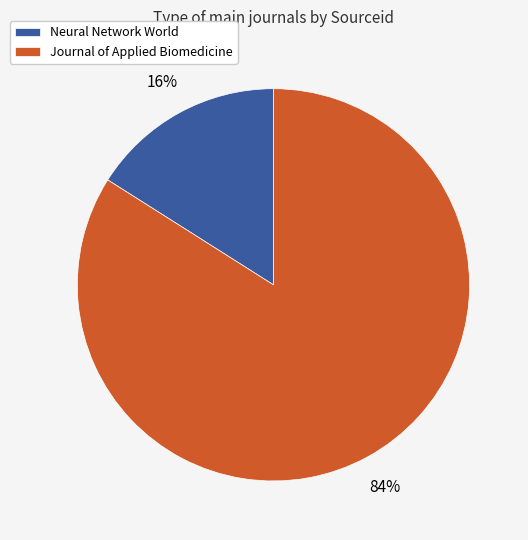

Does Neural Network World account for over 50% of the chart?

No